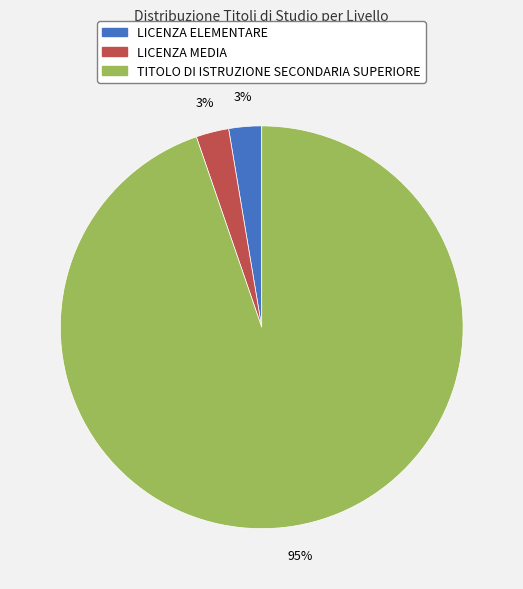

Which slice is the largest?

TITOLO DI ISTRUZIONE SECONDARIA SUPERIORE